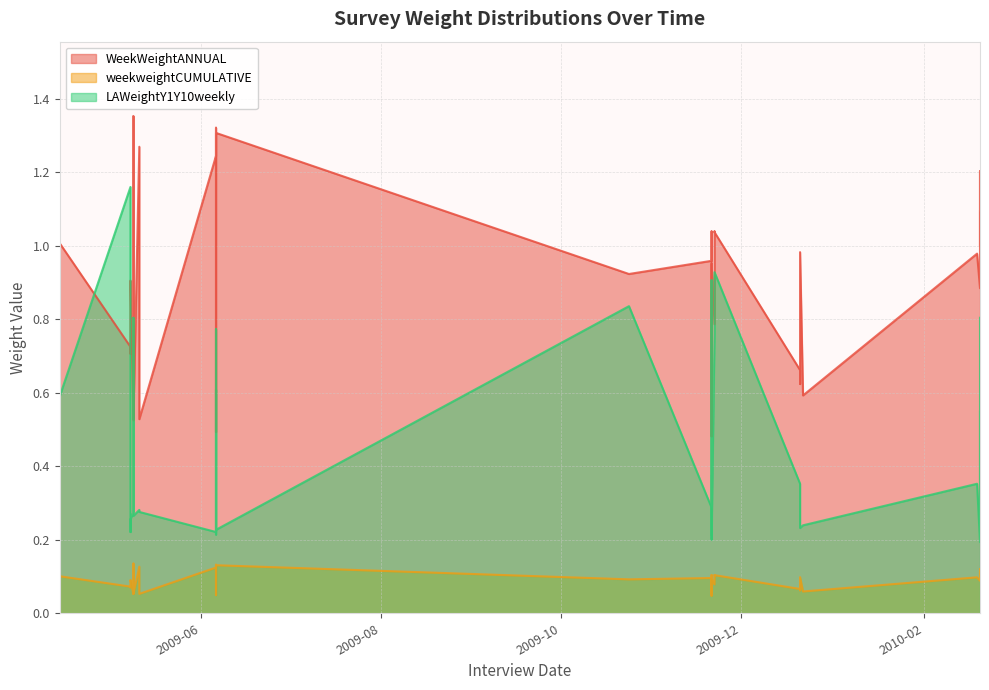

The WeekWeightANNUAL series shows 0.7 at 2009-05-11. True or false?

False